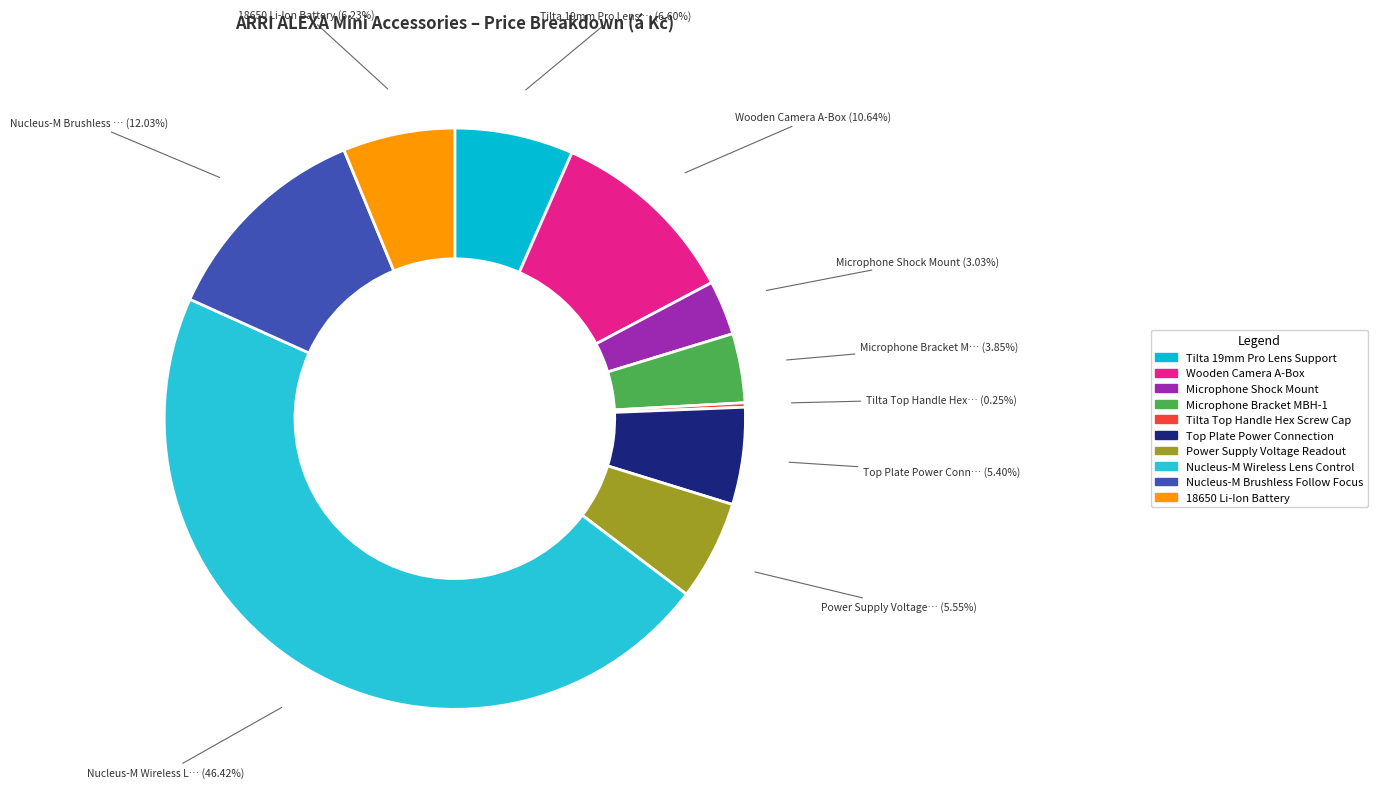

Is there any slice that represents more than half of the pie?

No